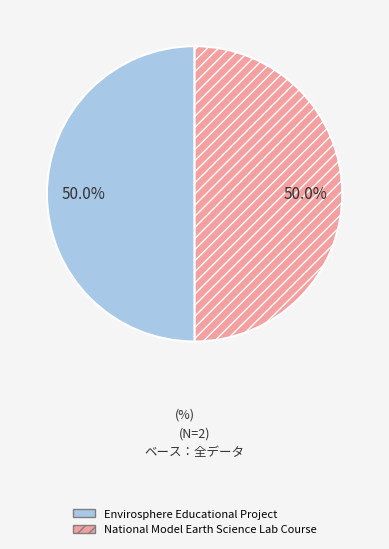

What is the ratio of the value at Envirosphere Educational Project to the value at National Model Earth Science Lab Course?

1.0